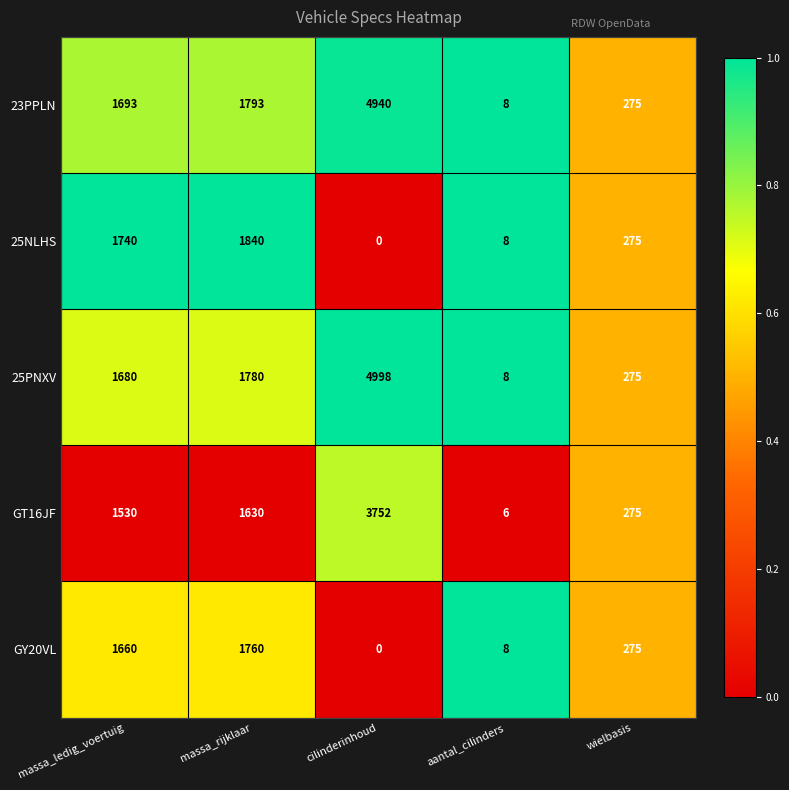

The 25PNXV series shows 8 at aantal_cilinders. True or false?

True